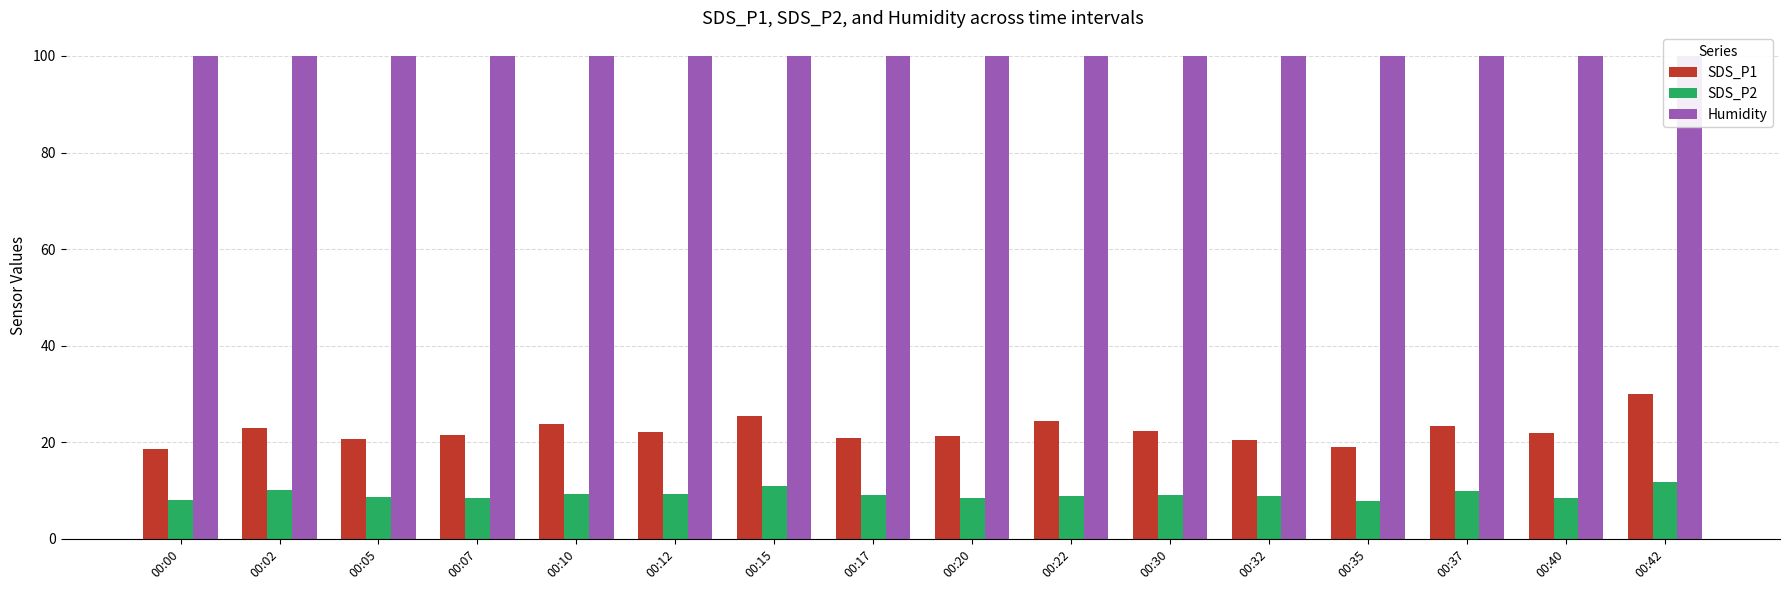

List the labels in order of SDS_P2 value, smallest first.

00:35, 00:00, 00:20, 00:07, 00:40, 00:05, 00:32, 00:22, 00:30, 00:17, 00:12, 00:10, 00:37, 00:02, 00:15, 00:42